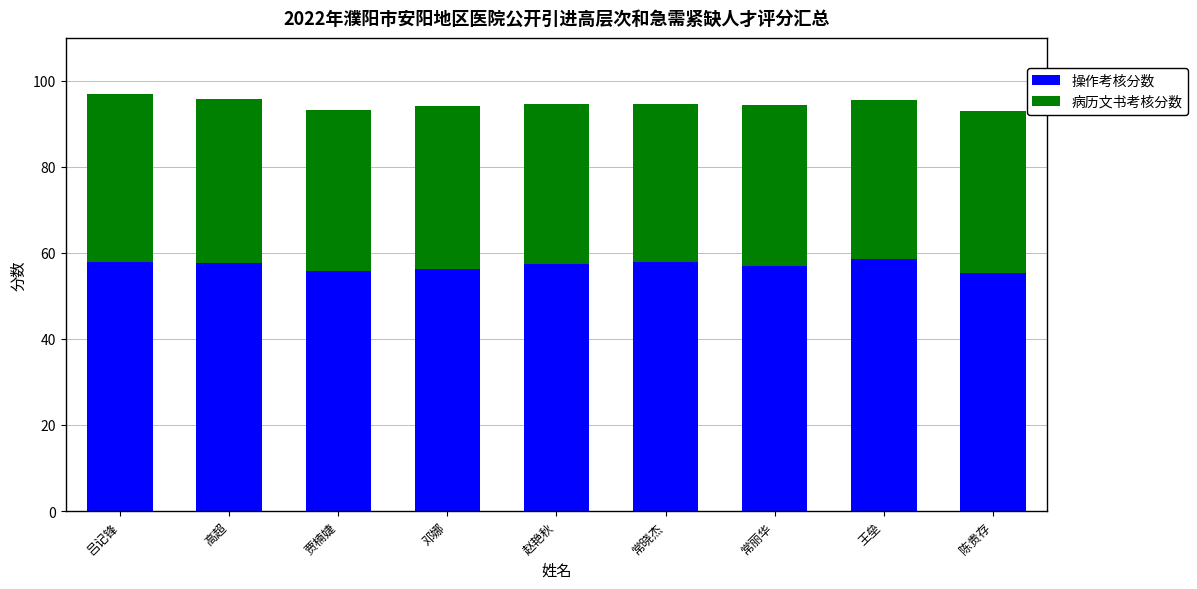

What is the maximum value for 操作考核分数?

58.5